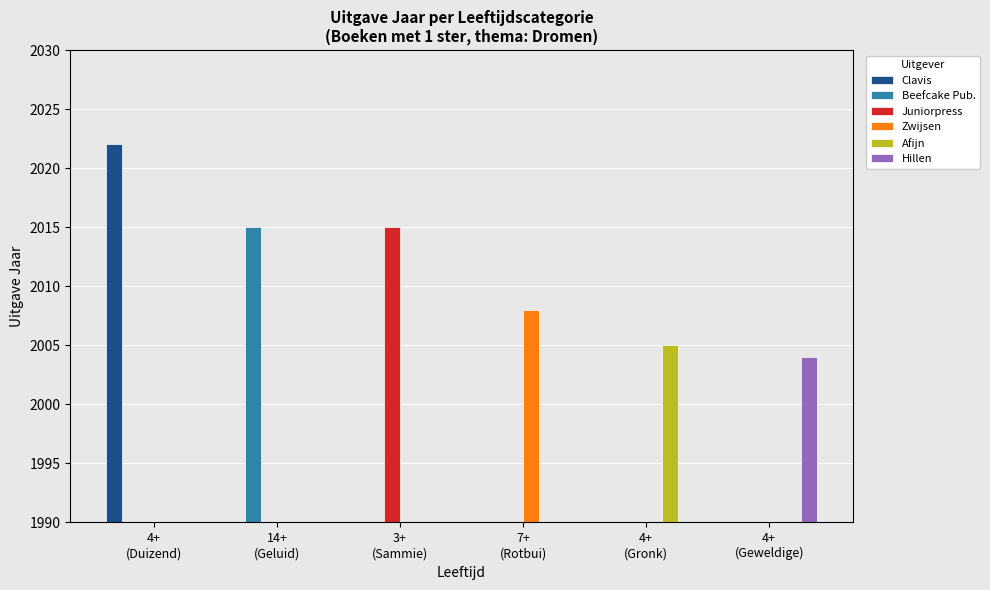

Between 4+
(Duizend) and 4+
(Gronk), which series saw the biggest shift?

Clavis